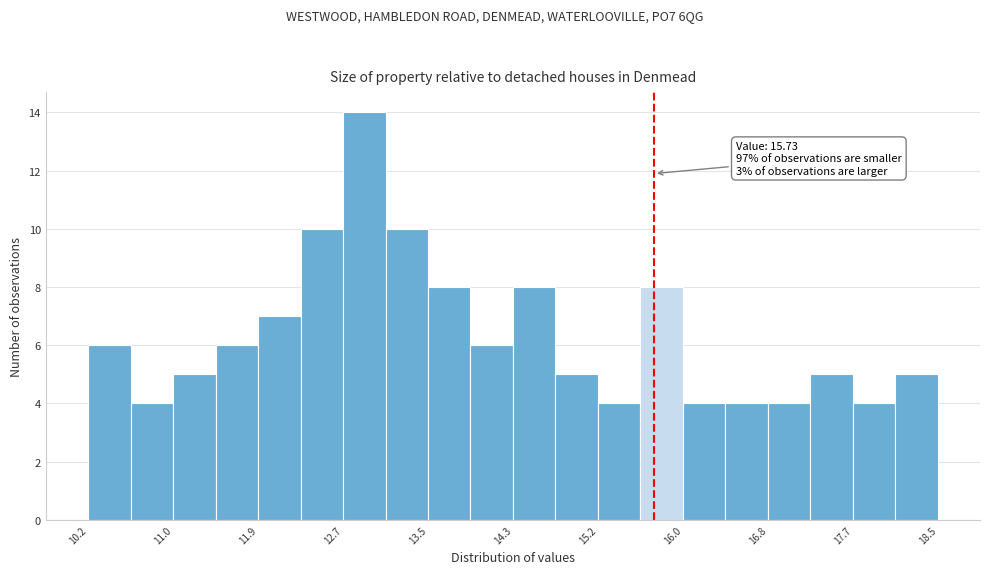

Which range on the x-axis has the tallest bar?

12.7 to 13.1